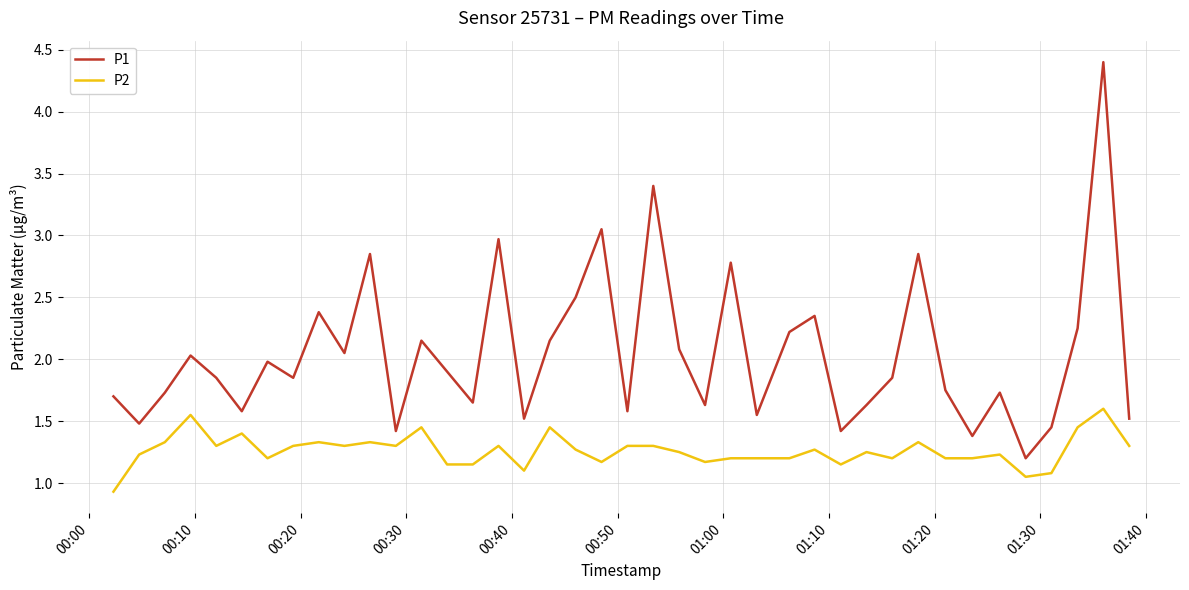

True or false: P1 and P2 intersect in this chart.

False